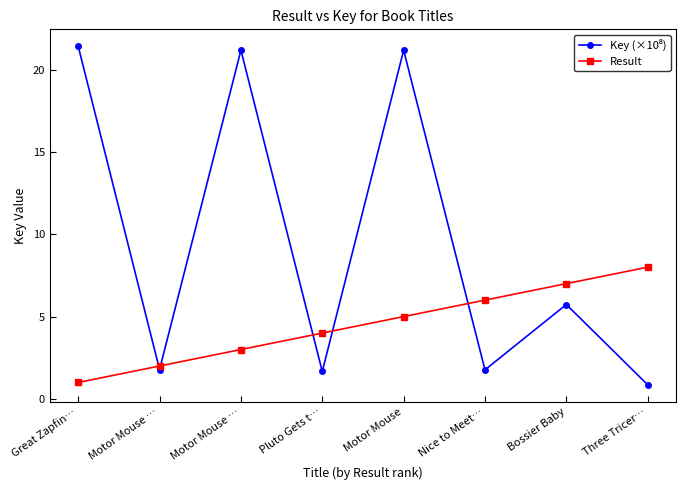

List the series in order of their overall mean, highest first.

Key (×10⁸), Result